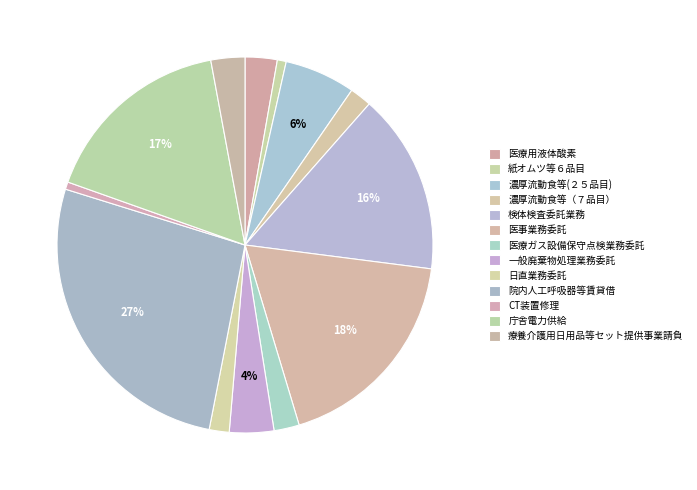

Count the number of slices in the pie.

13